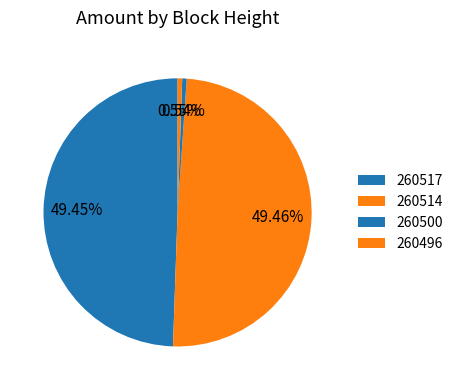

Rank the categories by value from highest to lowest.

260514, 260517, 260496, 260500